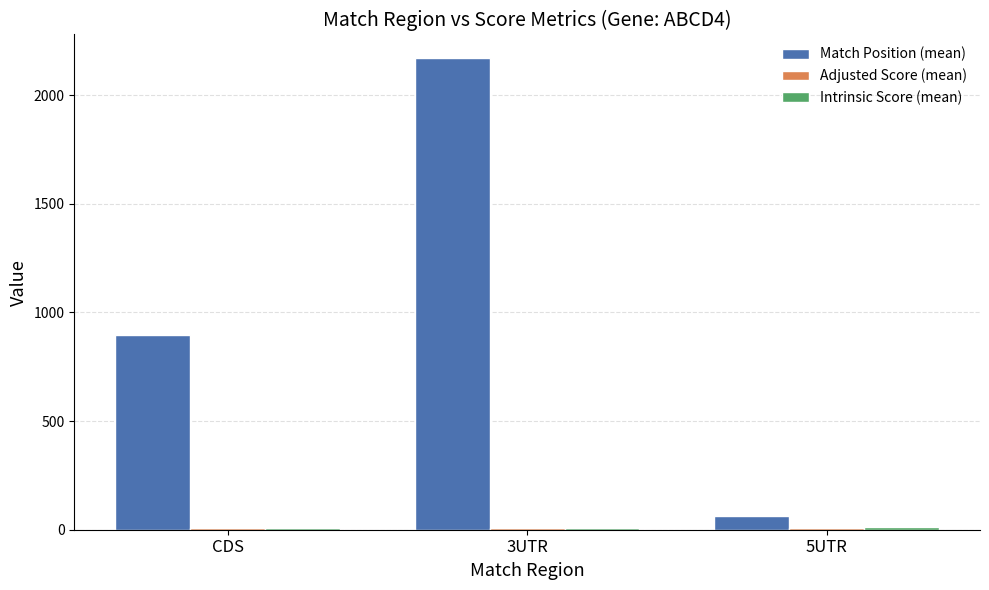

What is the total value across all series at CDS?

910.4